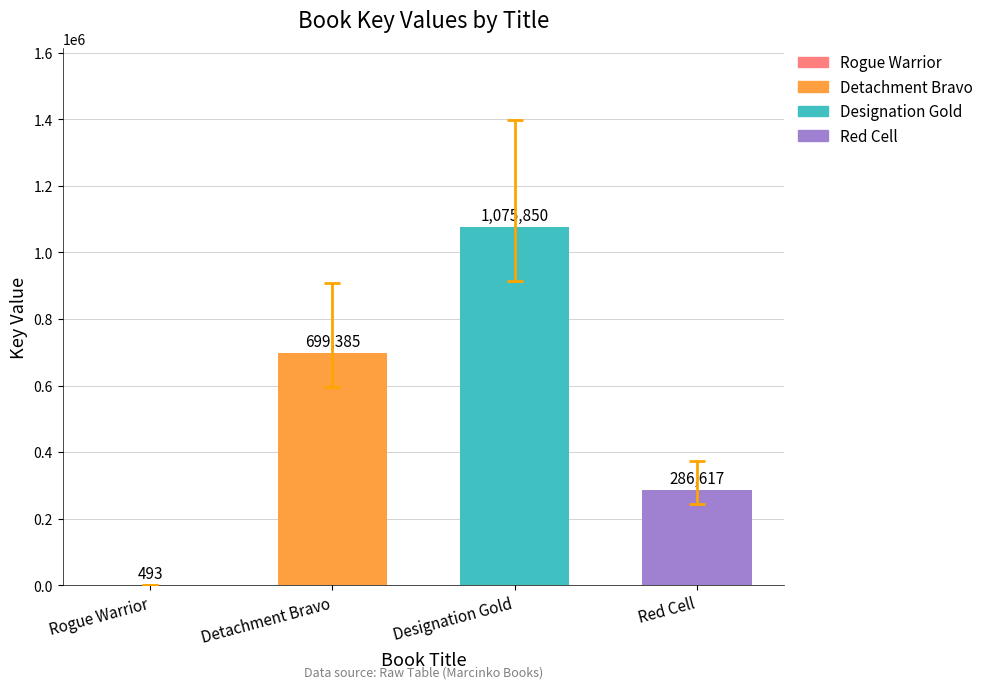

Does the chart contain any negative values?

No